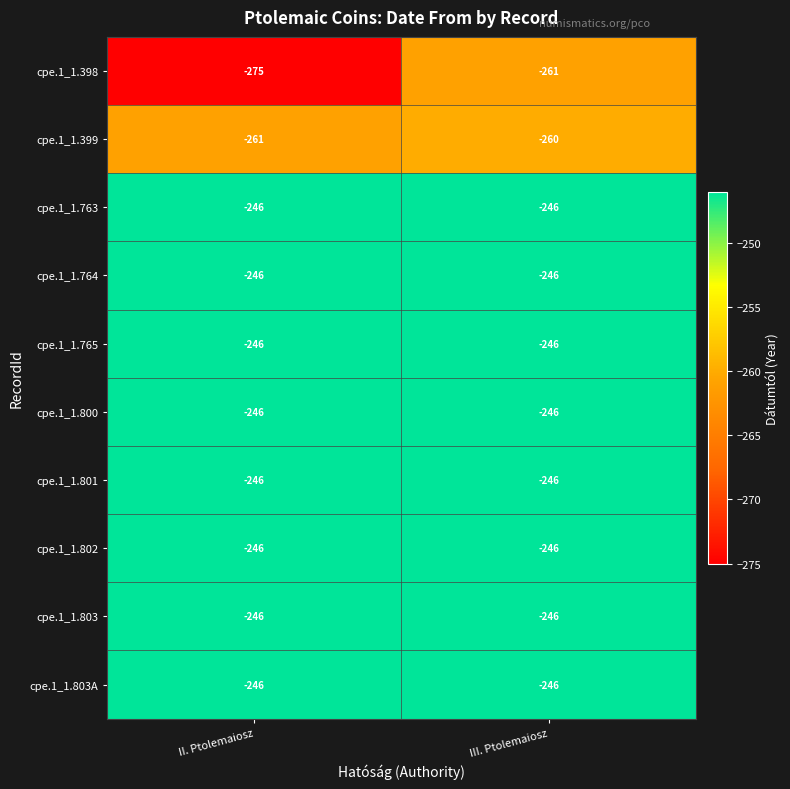

At which category is the sum across all series the highest?

III. Ptolemaiosz